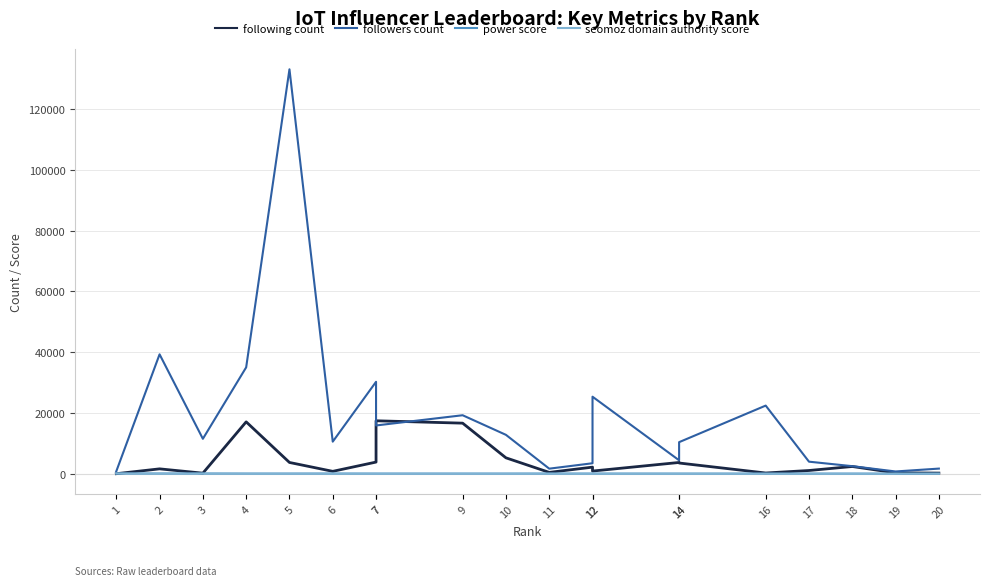

What are all the series names shown in the legend?

following count, followers count, power score, seomoz domain authority score